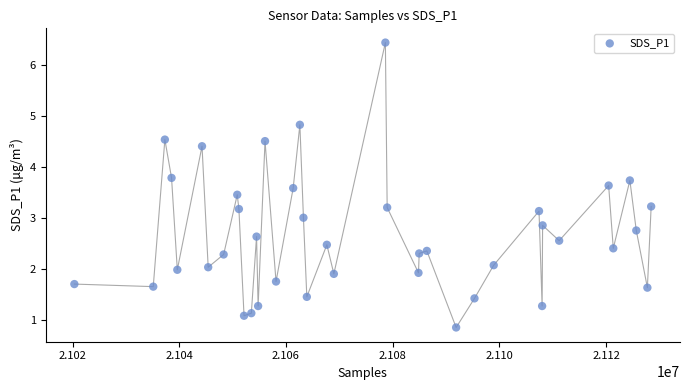

What is the range of Y values (max minus min)?

5.6